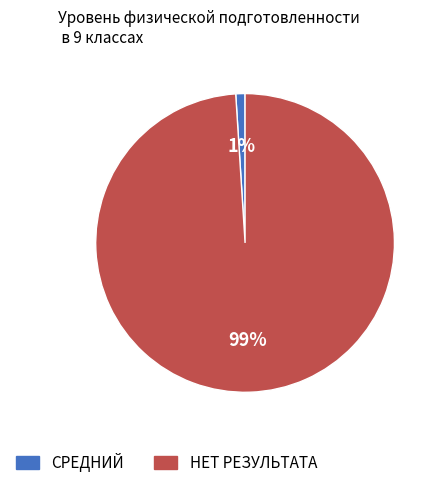

Is the sum of НЕТ РЕЗУЛЬТАТА and СРЕДНИЙ greater than half?

Yes